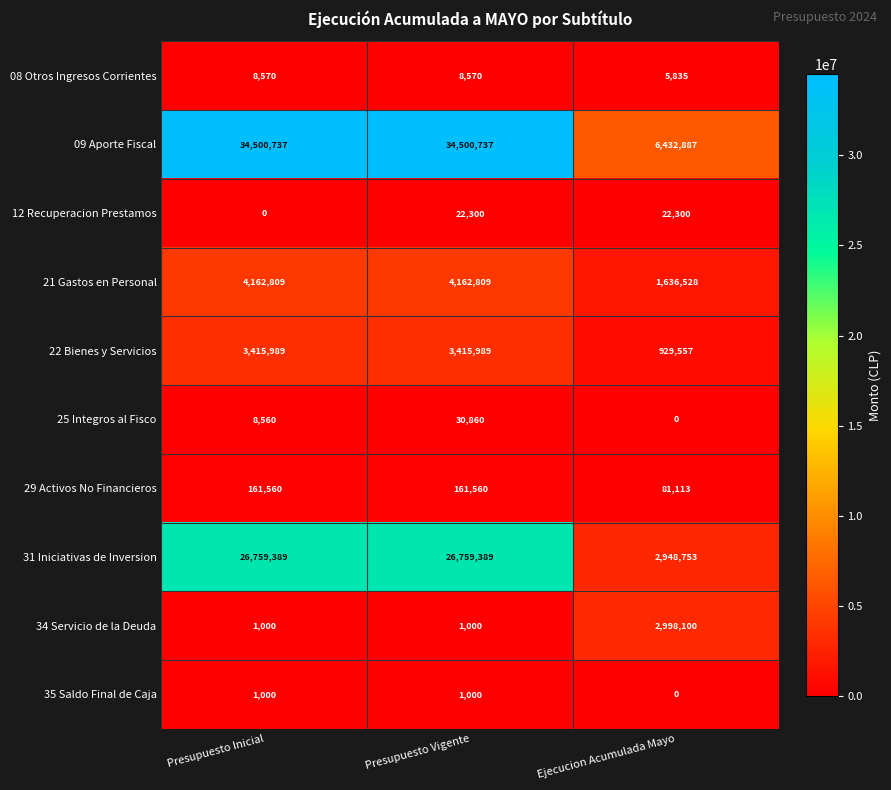

Which category has the lowest value in the 29 Activos No Financieros series?

Ejecucion Acumulada Mayo